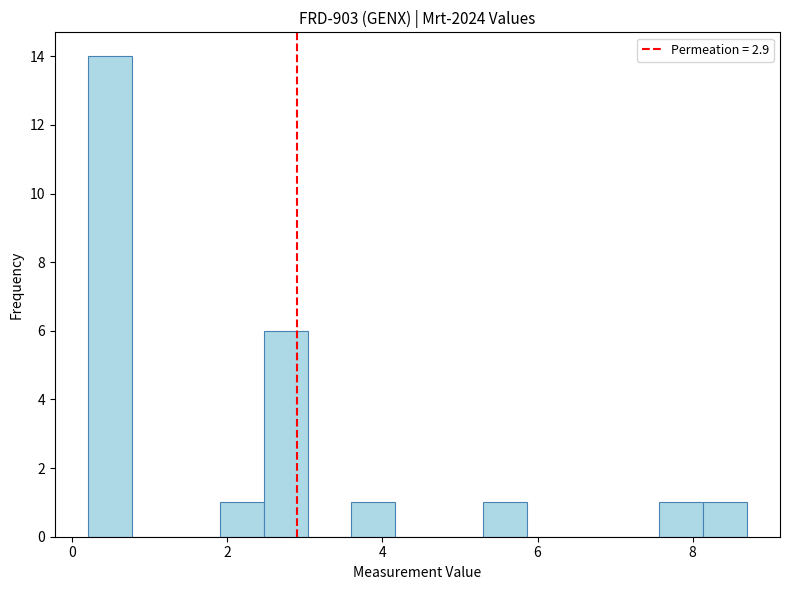

Around what value on the x-axis is the tallest bar? Give the approximate position of its centre, as read against the axis.

0.4